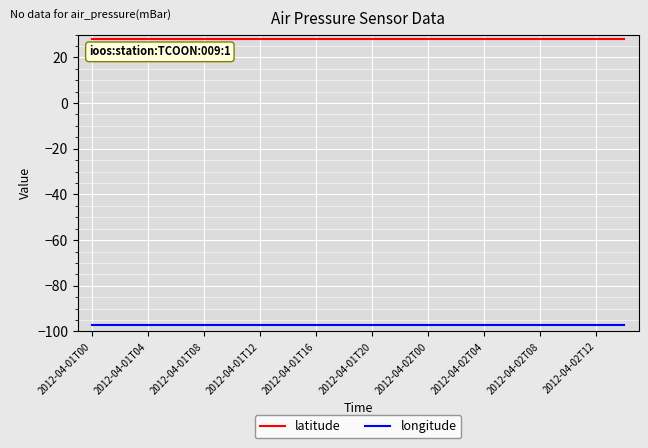

True or false: longitude and latitude cross at least once.

False